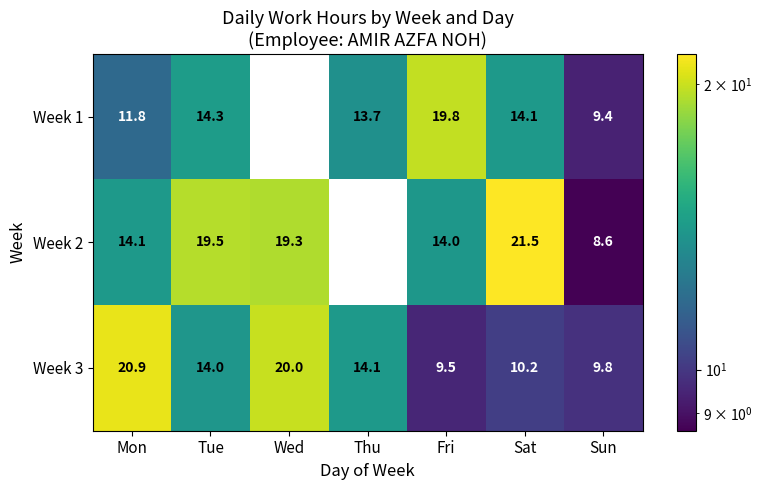

Which category has the highest value in the Week 1 series?

Fri